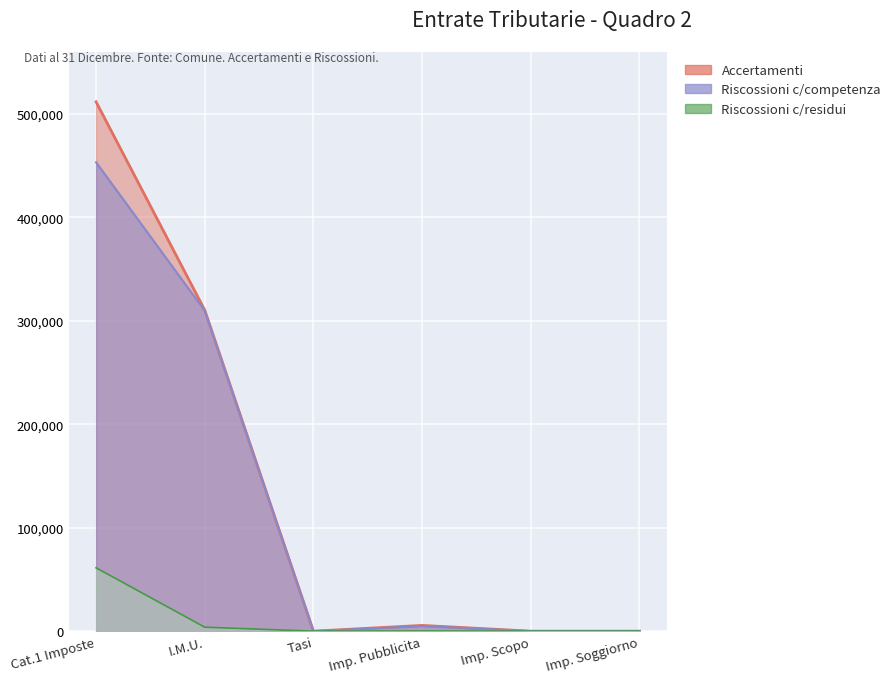

How many lines are shown in the chart?

1